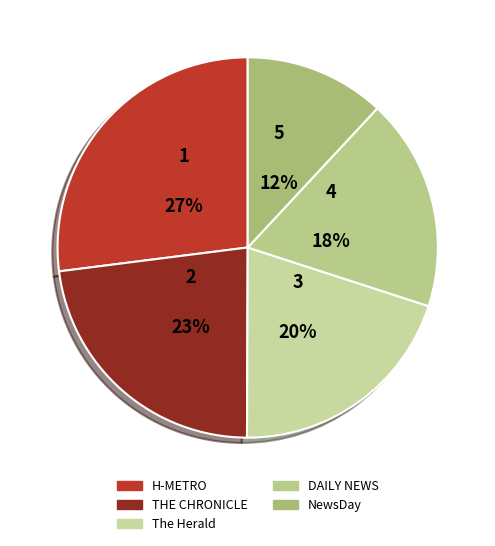

Does NewsDay represent more than half of the total?

No